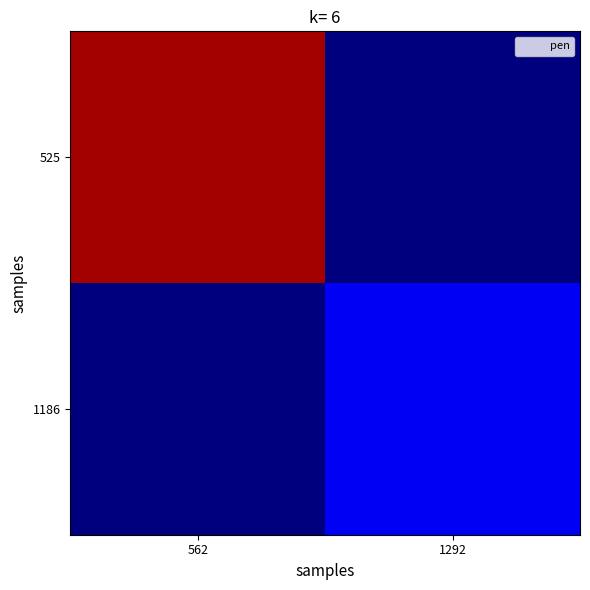

Rank the series at 562 from lowest to highest value.

1186, 525